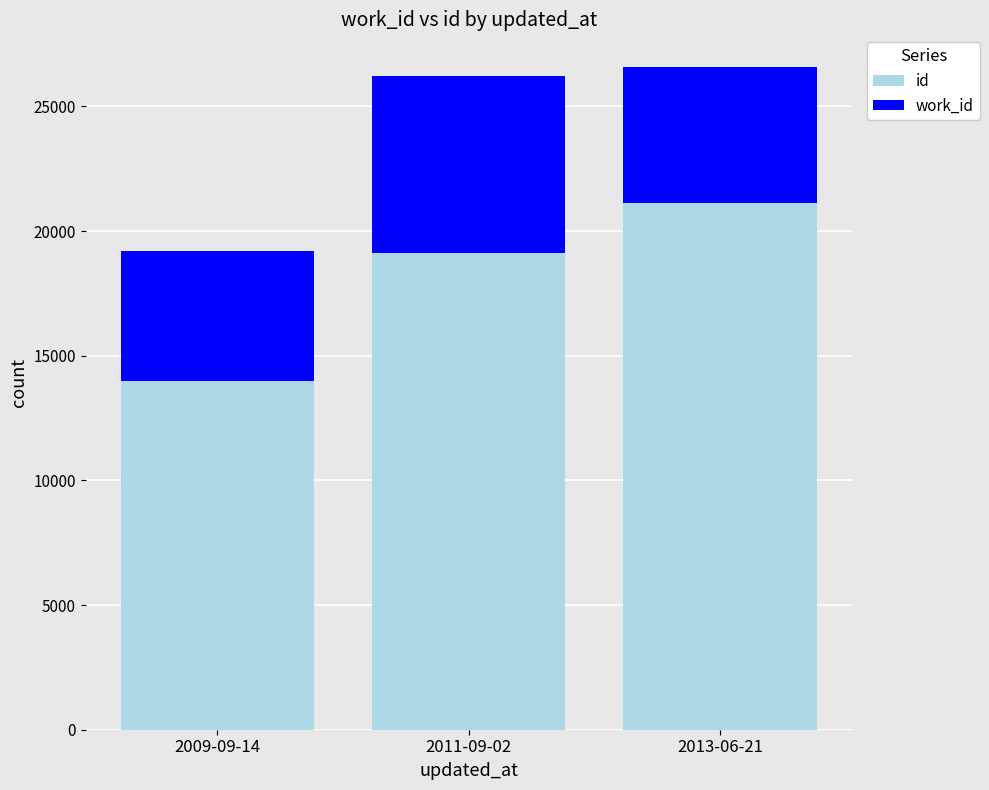

What is the highest value of the id series?

21113